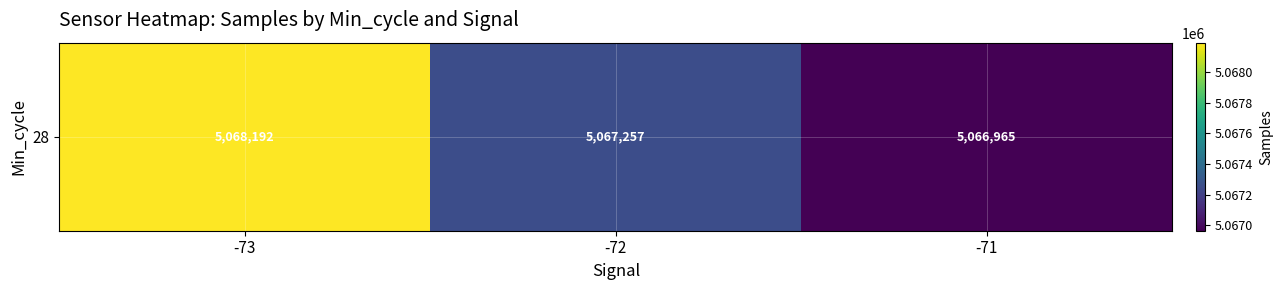

How many categories are shown in the chart?

3